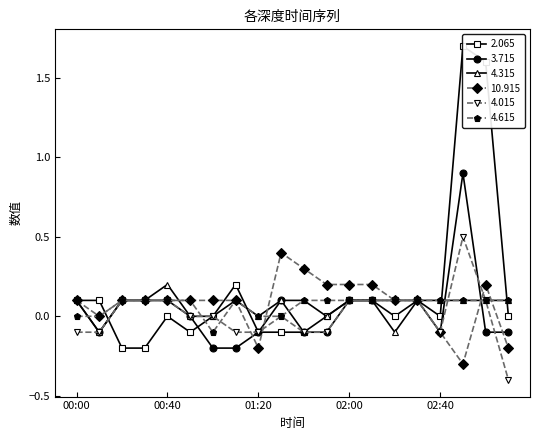

At how many categories does at least one series exceed 0?

19